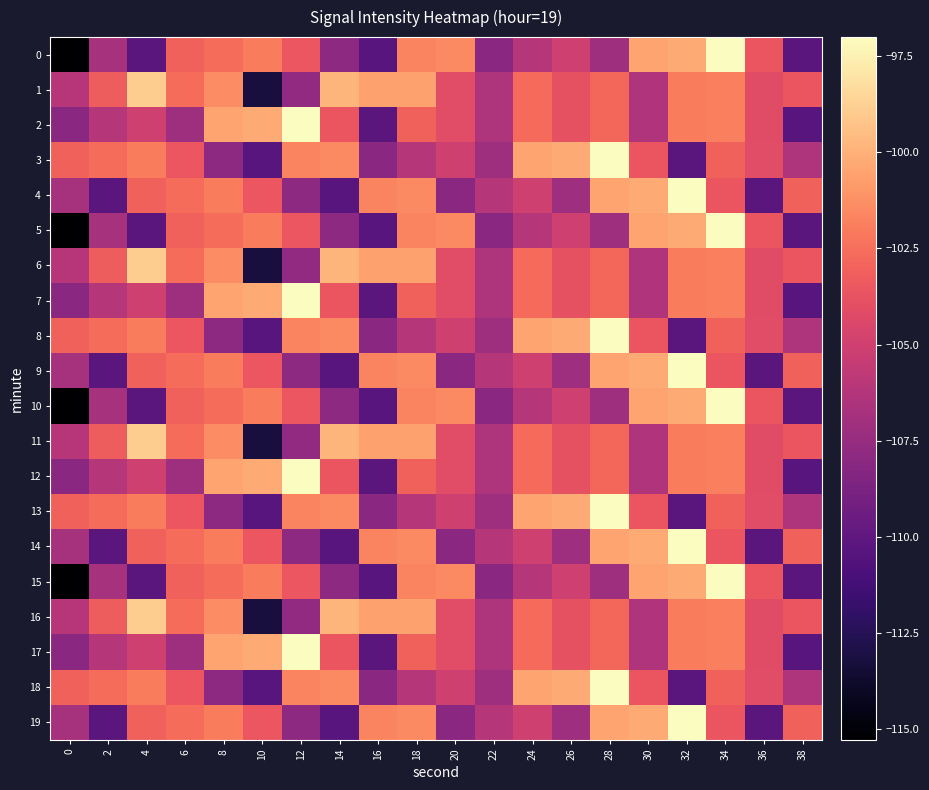

Rank the series at 34 from highest to lowest value.

0, 5, 10, 15, 1, 2, 6, 7, 11, 12, 16, 17, 3, 8, 13, 18, 4, 9, 14, 19